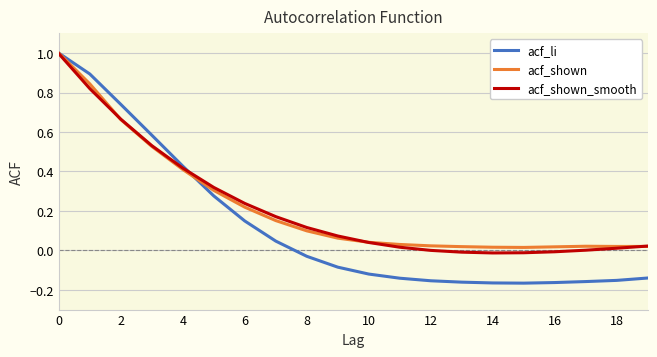

What is the maximum value shown in the chart?

1.0